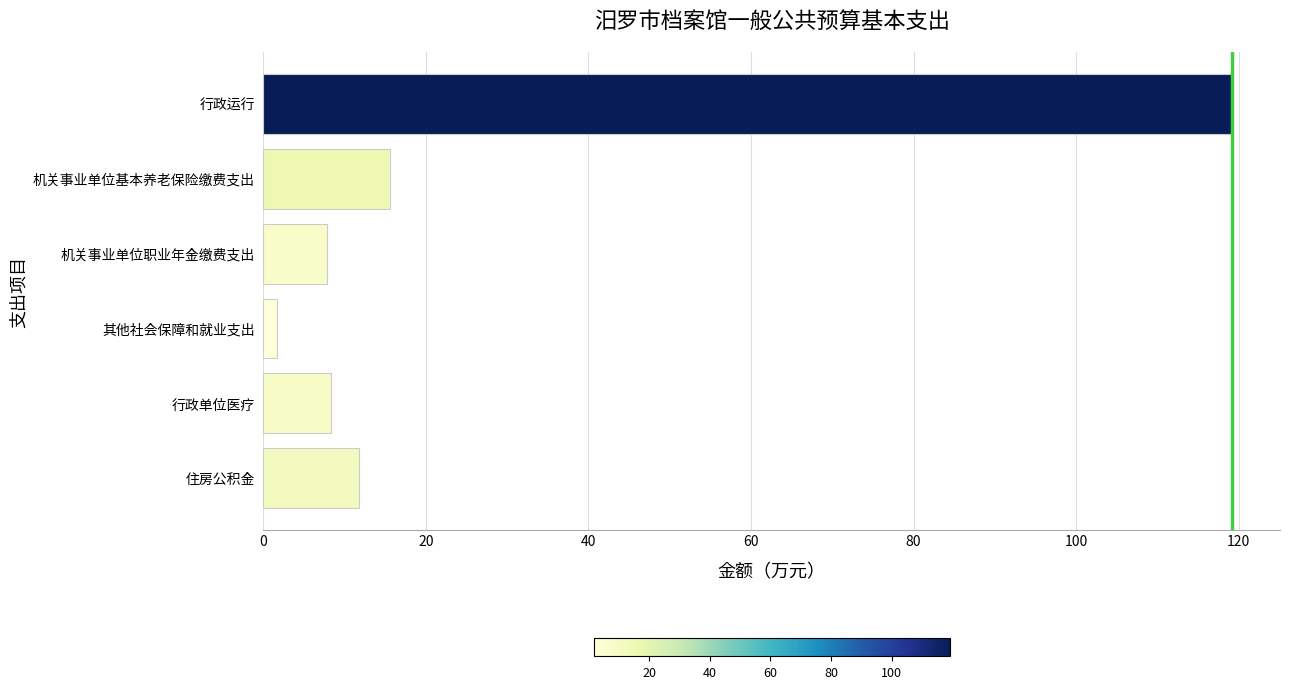

The value at 住房公积金 is 18.6. True or false?

False